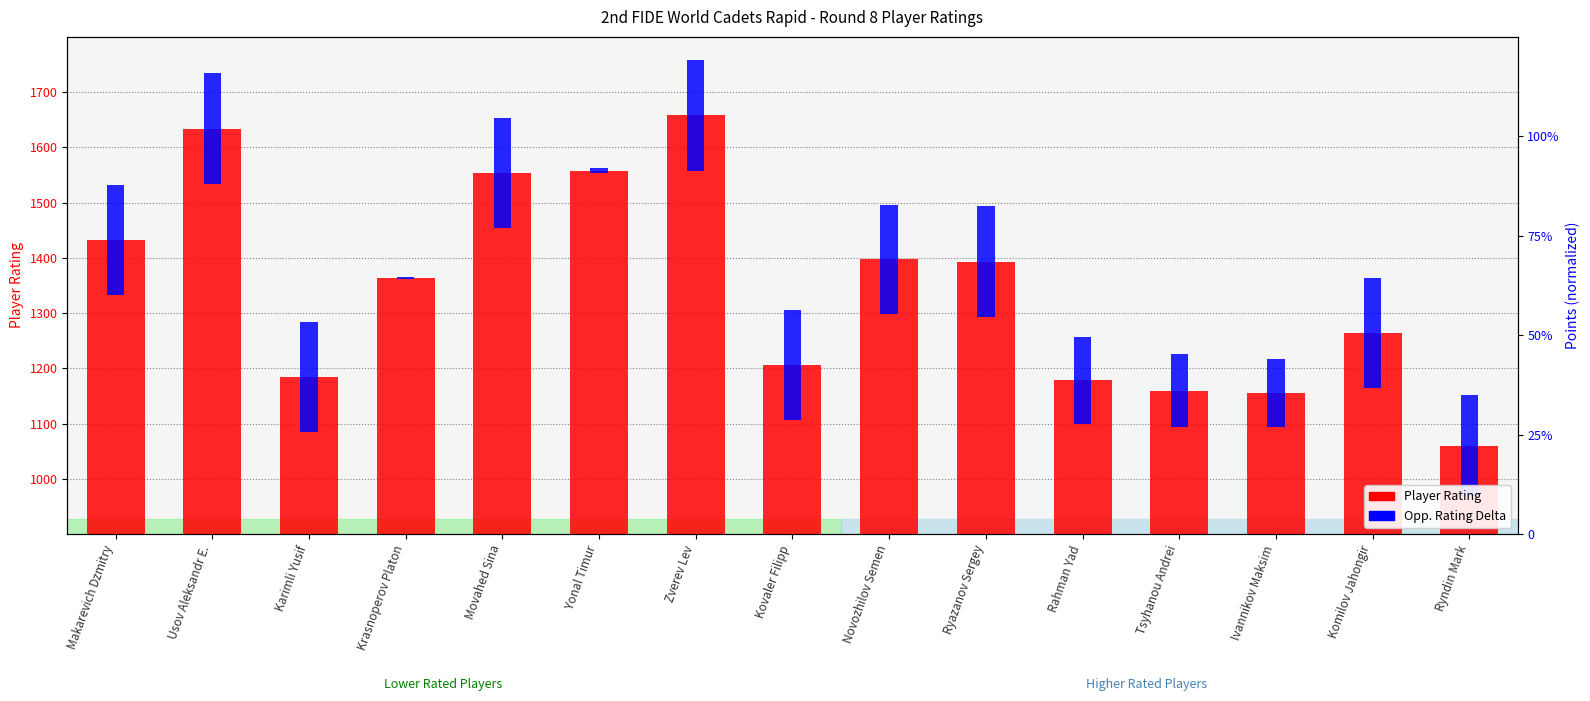

At how many categories does at least one series exceed 1567?

2